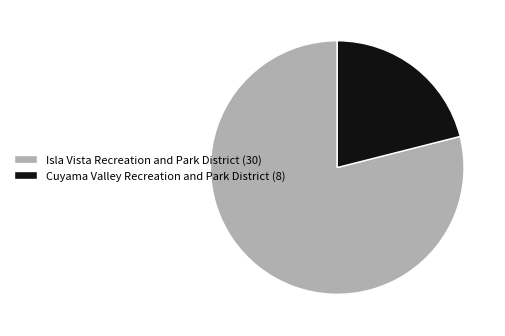

Combined, do Isla Vista Recreation and Park District and Cuyama Valley Recreation and Park District account for over 50%?

Yes